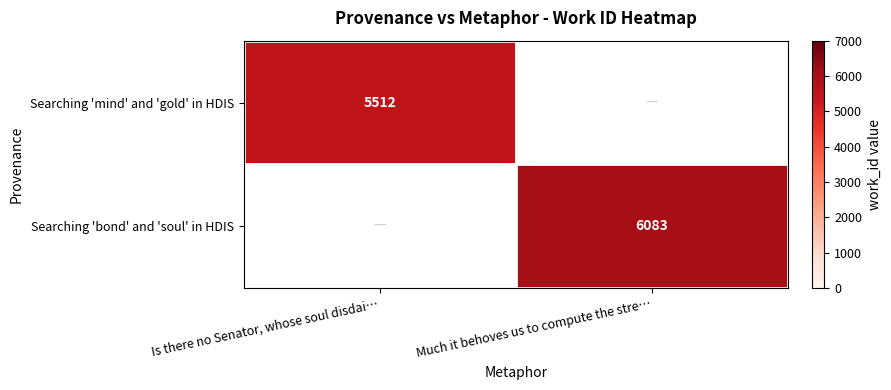

The value of Searching 'mind' and 'gold' in HDIS at Is there no Senator, whose soul disdai… is 1636. True or false?

False